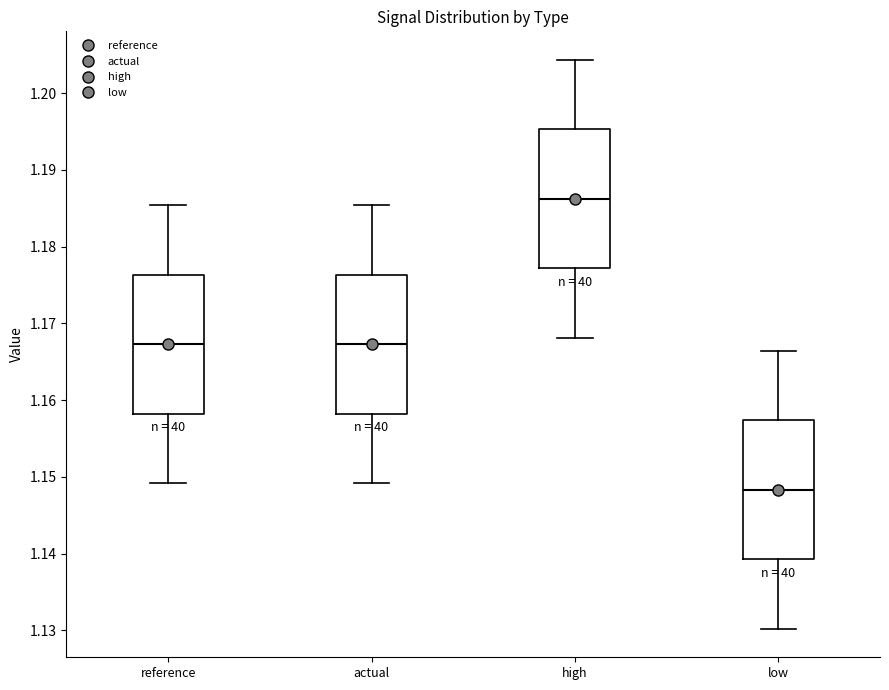

Where is the upper edge of the box for reference on the y-axis? The values are not printed on the chart, so give them approximately, as read against the axis.

1.176